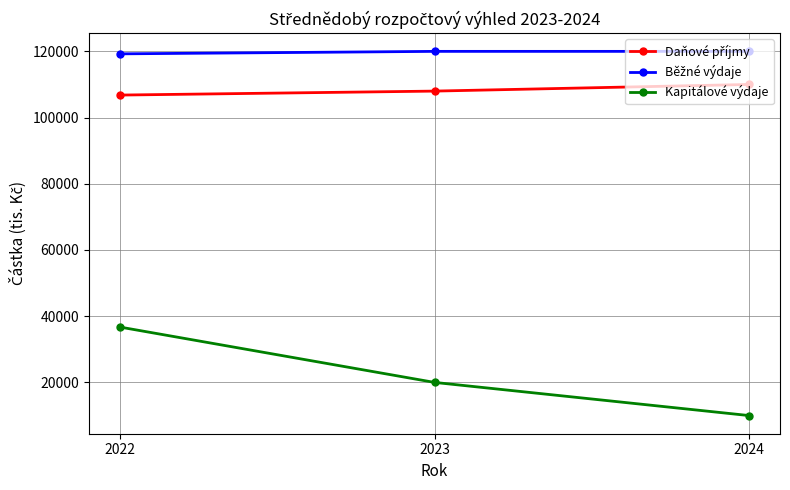

What is the difference between the Kapitálové výdaje values at 2023 and 2024?

10000